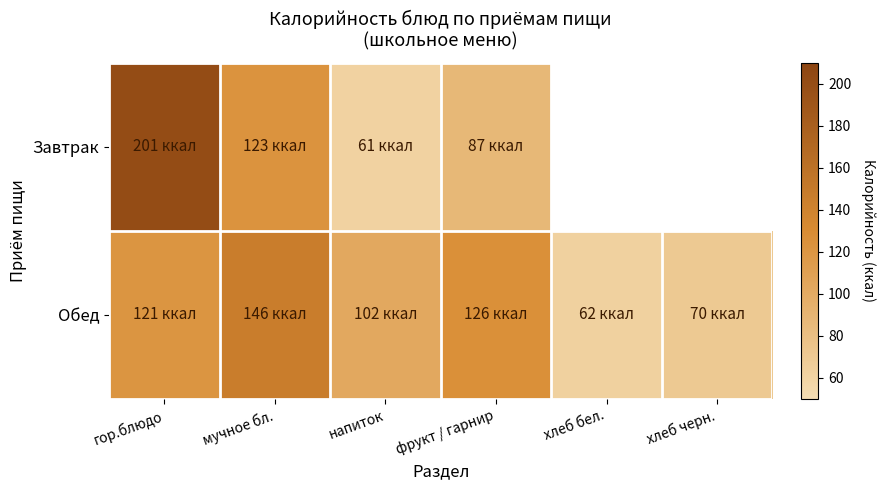

Which label corresponds to the largest value in the chart?

гор.блюдо